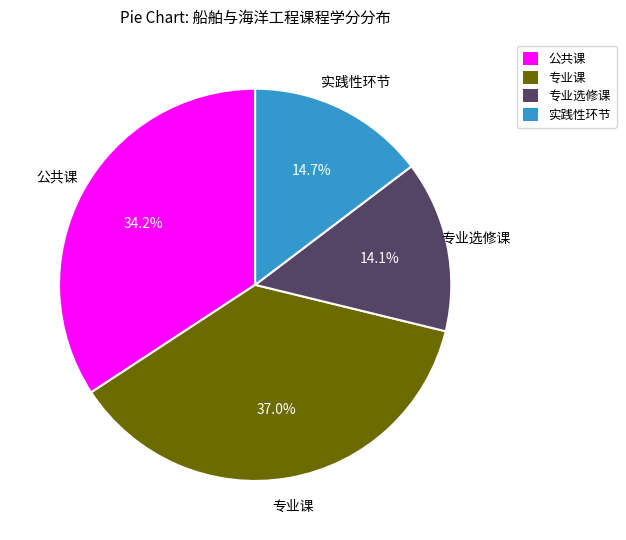

Which slice is the largest?

专业课